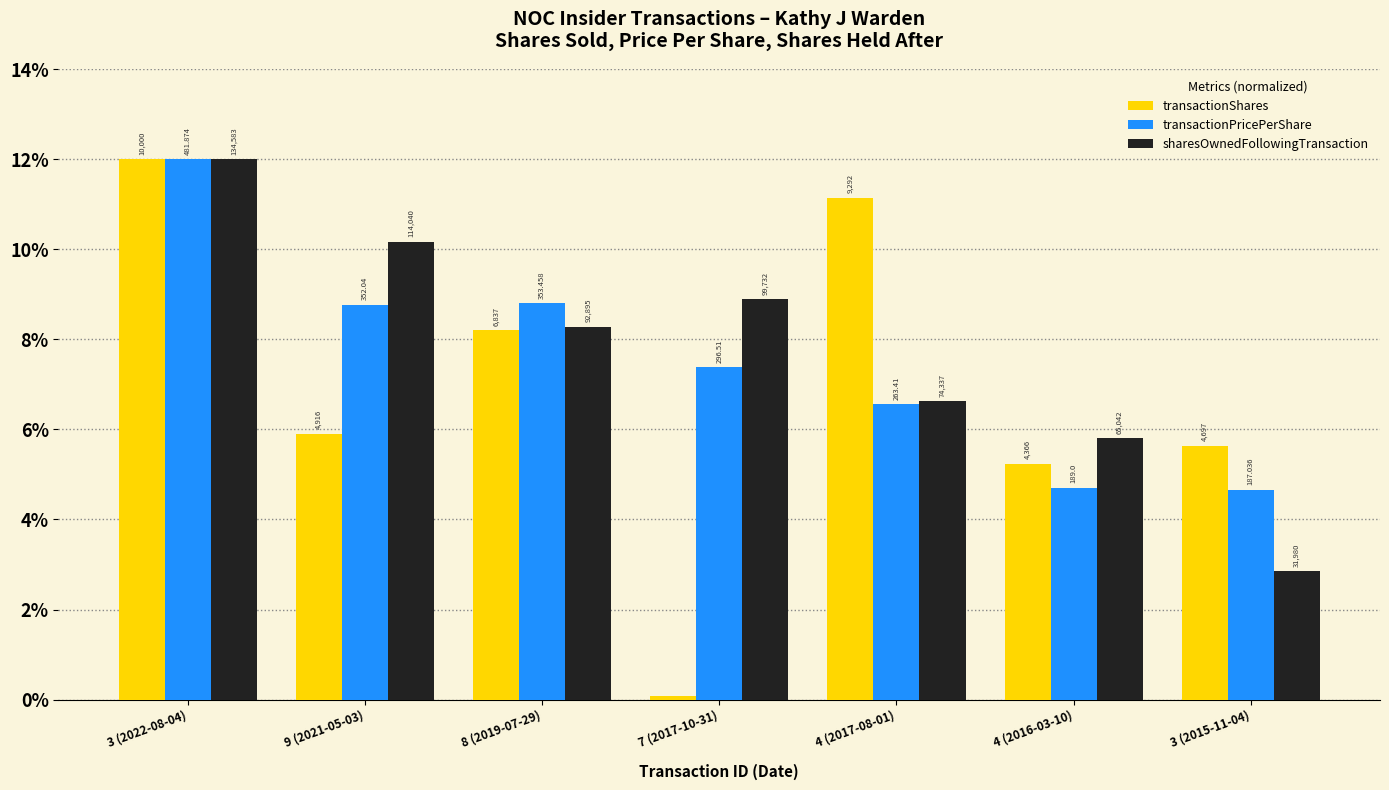

What are all the series names shown in the legend?

transactionShares, transactionPricePerShare, sharesOwnedFollowingTransaction